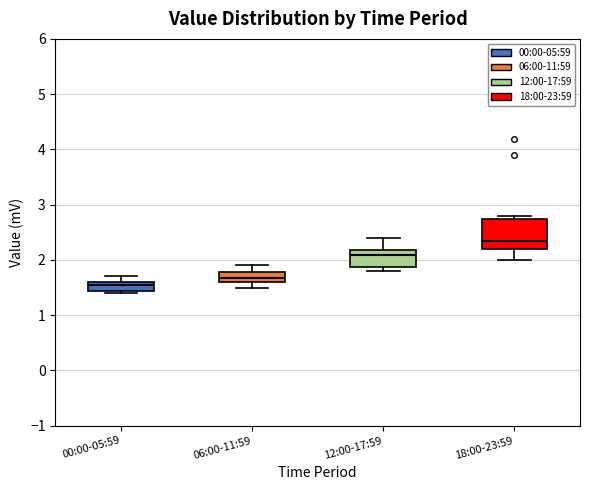

Reading left to right, transcribe this box plot: for each box, give where its median line is, the range the box spans, and where its two whiskers end, as read against the y-axis. The values are not printed on the chart, so give them approximately, as read against the axis.

00:00-05:59: median 1.5, box 1.4 to 1.6, whiskers 1.4 (just below the box's lower edge) to 1.7
06:00-11:59: median 1.7, box 1.6 to 1.8, whiskers 1.5 to 1.9
12:00-17:59: median 2.1, box 1.9 to 2.2, whiskers 1.8 to 2.4
18:00-23:59: median 2.4, box 2.2 to 2.7, whiskers 2.0 to 2.8